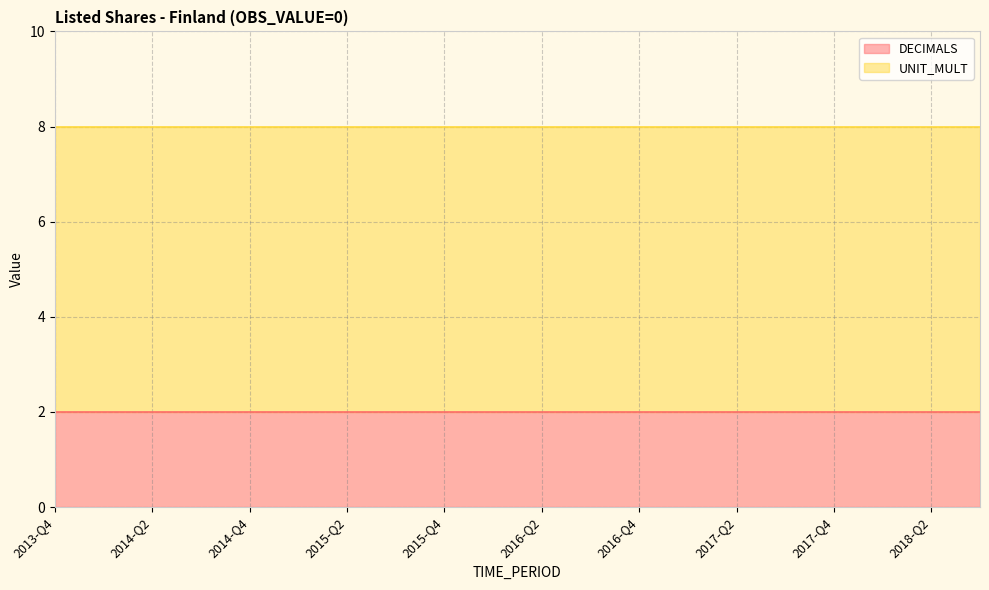

Between 2014-Q4 and 2018-Q2, which series saw the biggest shift?

DECIMALS